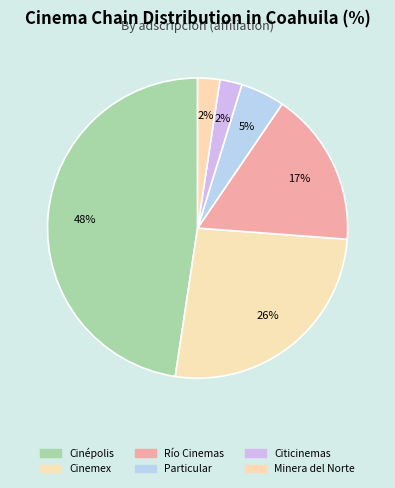

How many segments does this pie chart have?

6